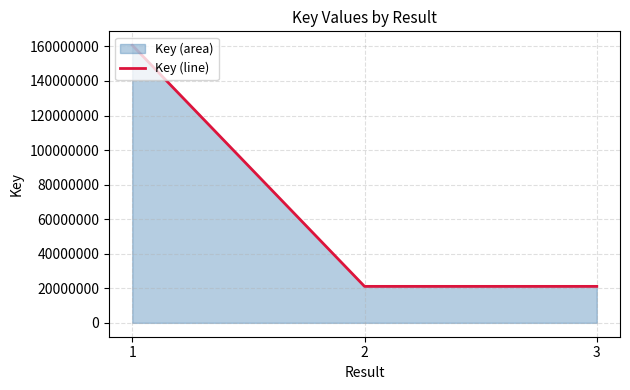

What is the value of the 2nd point from the left?

21107756